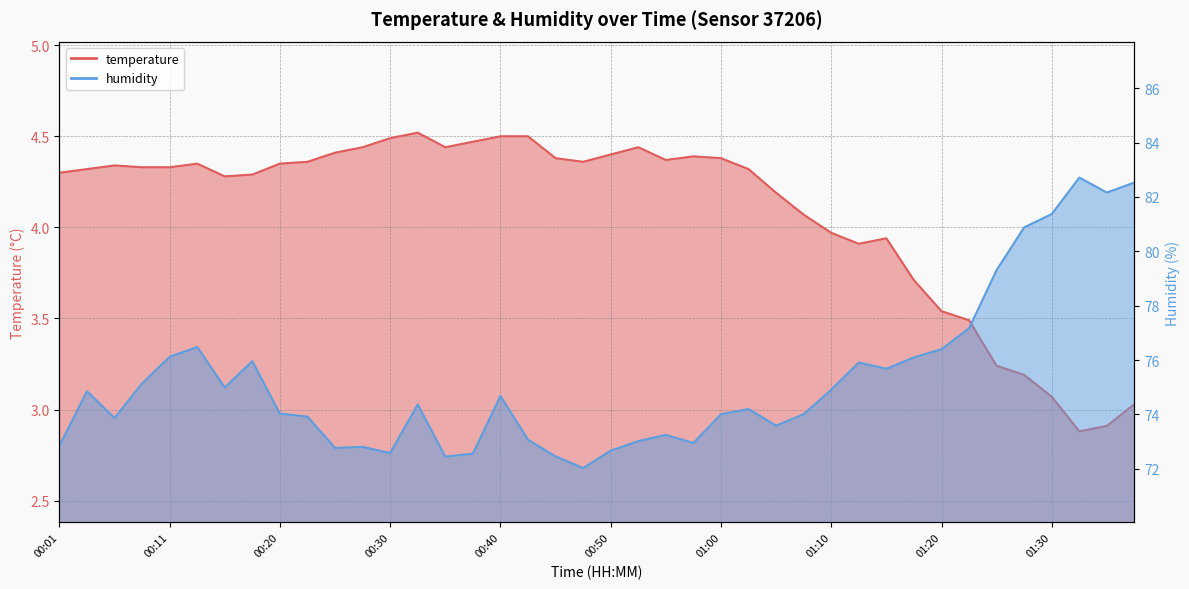

Between 01:20 and 01:02, which is larger?

01:02